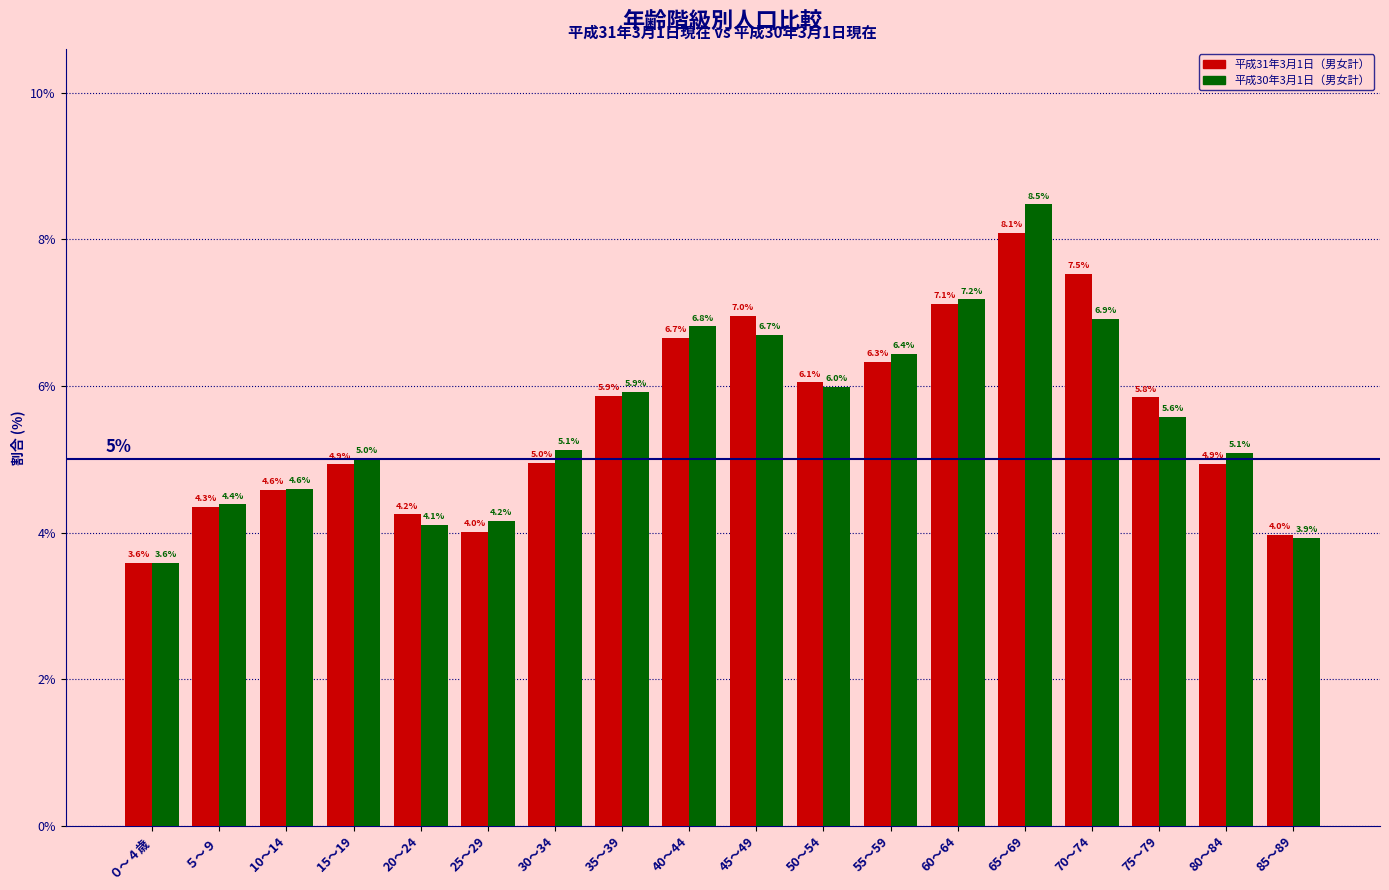

Between 75～79 and 85～89, which series saw the biggest shift?

平成31年3月1日（男女計）